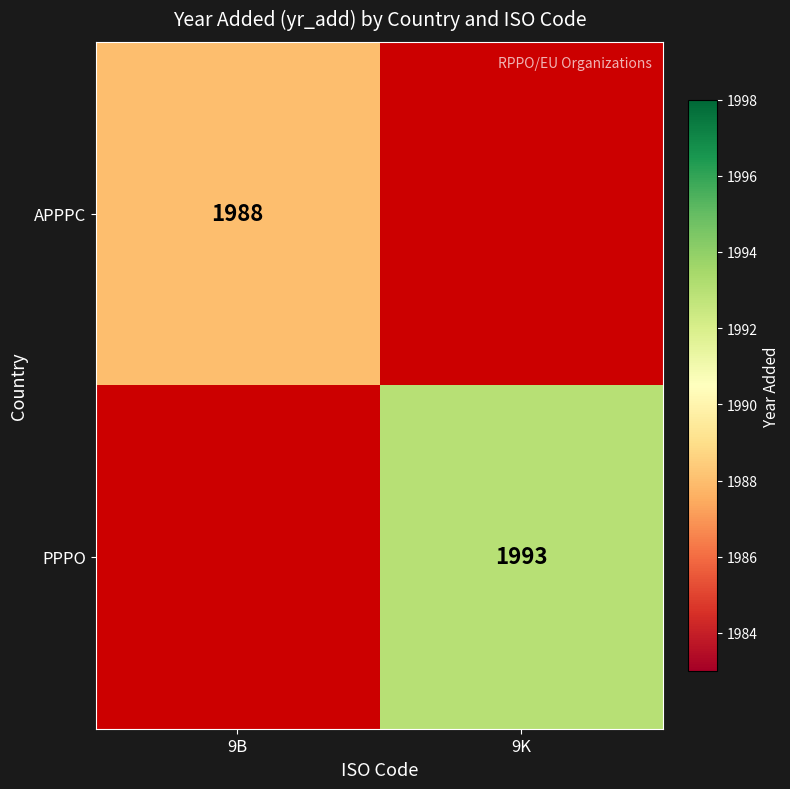

The APPPC series shows 1988 at 9B. True or false?

True